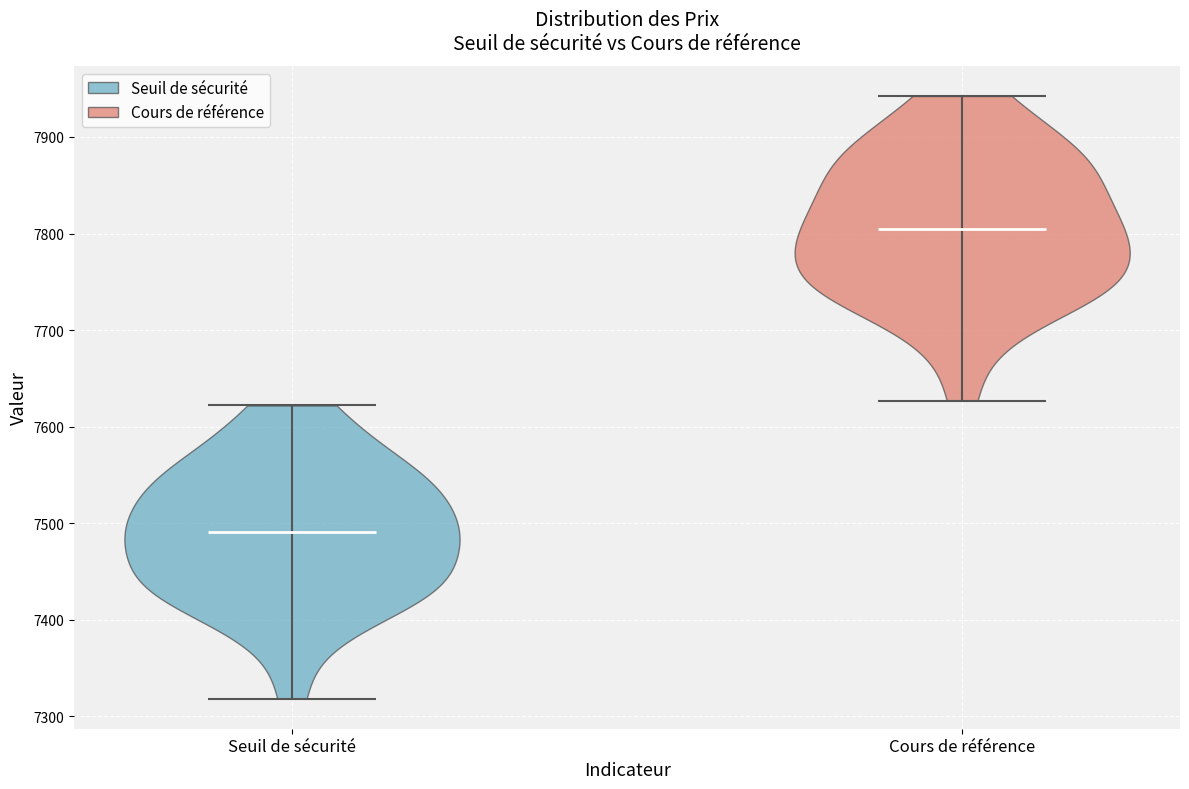

Reading left to right, read every violin against the y-axis: where its median line is, and the lowest and highest points it reaches. The values are not printed on the chart, so give them approximately, as read against the axis.

Seuil de sécurité: median line 7490, lowest point 7320, highest point 7620
Cours de référence: median line 7800, lowest point 7630, highest point 7940